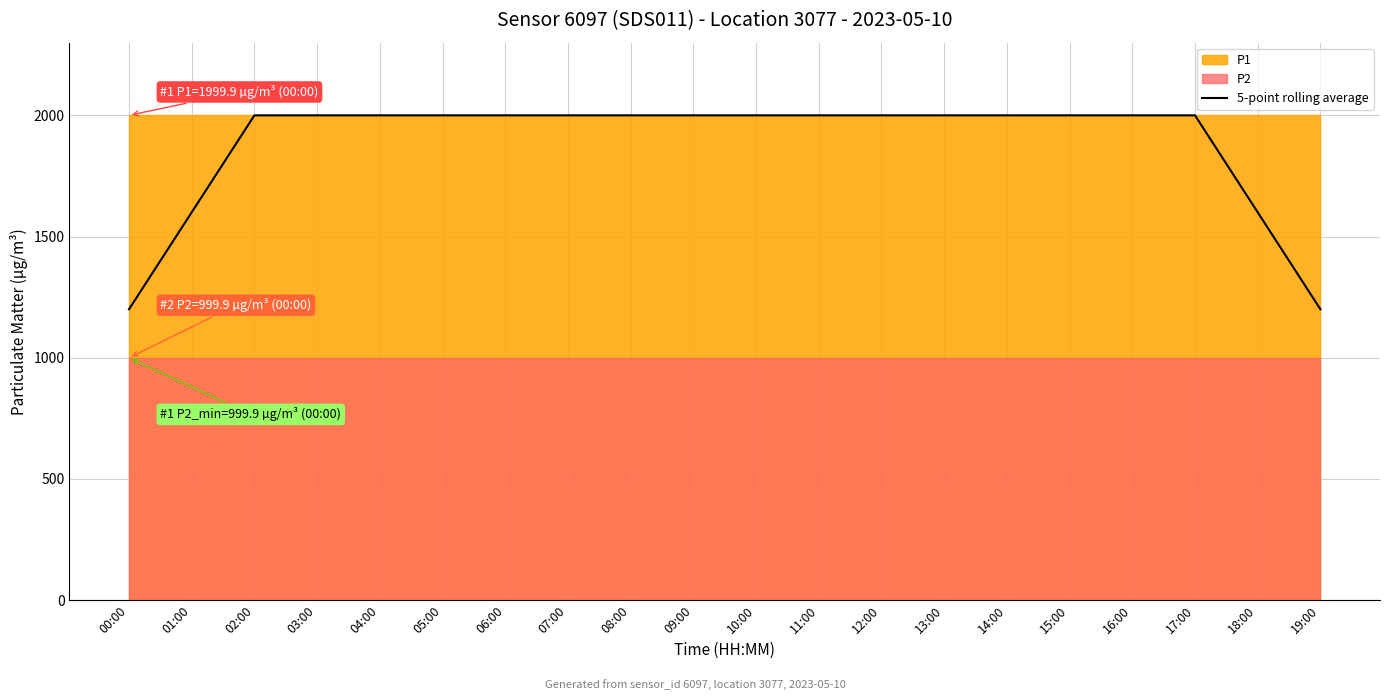

What is the label of the 18th point from the left?

17:00